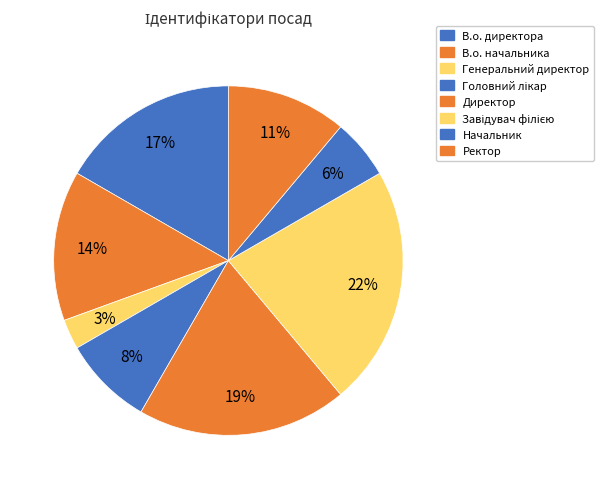

To the nearest percent, what percentage of the pie is В.о. директора?

17%